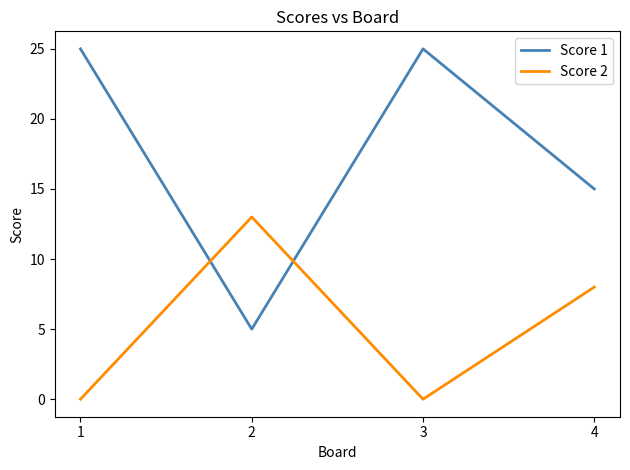

Between 3 and 4, which series saw the biggest shift?

Score 1